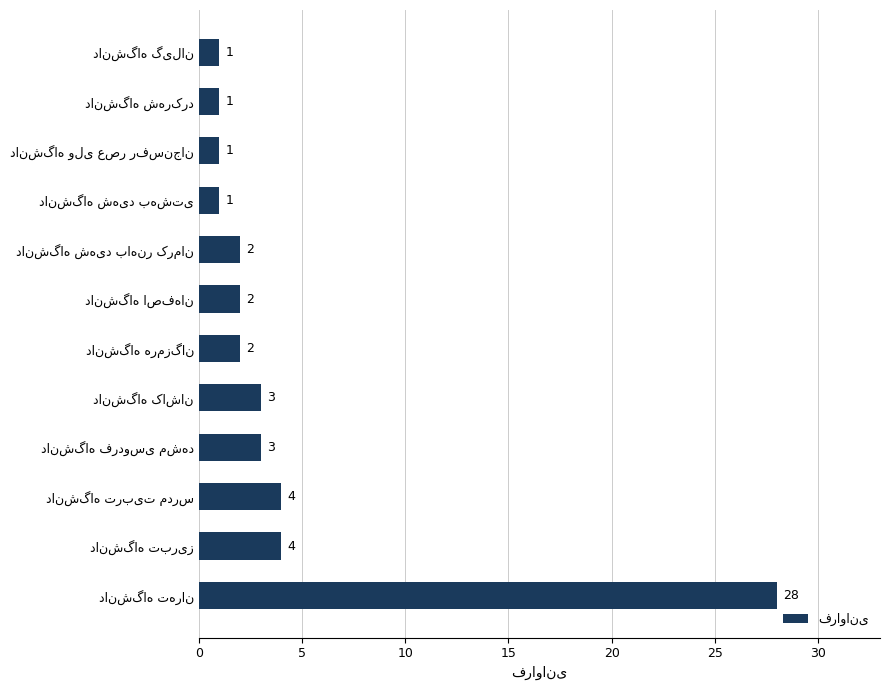

How many values are below 2?

4